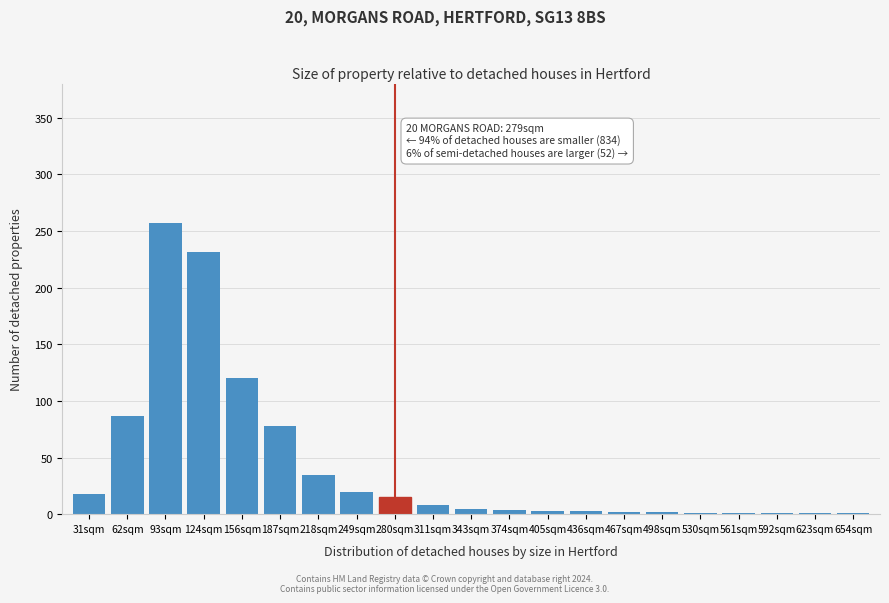

What value does the data have at 124sqm, to the nearest 50?

250